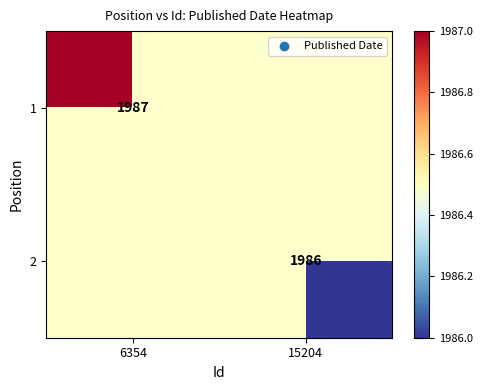

True or false: 1 has a value of 1987 at 6354.

True